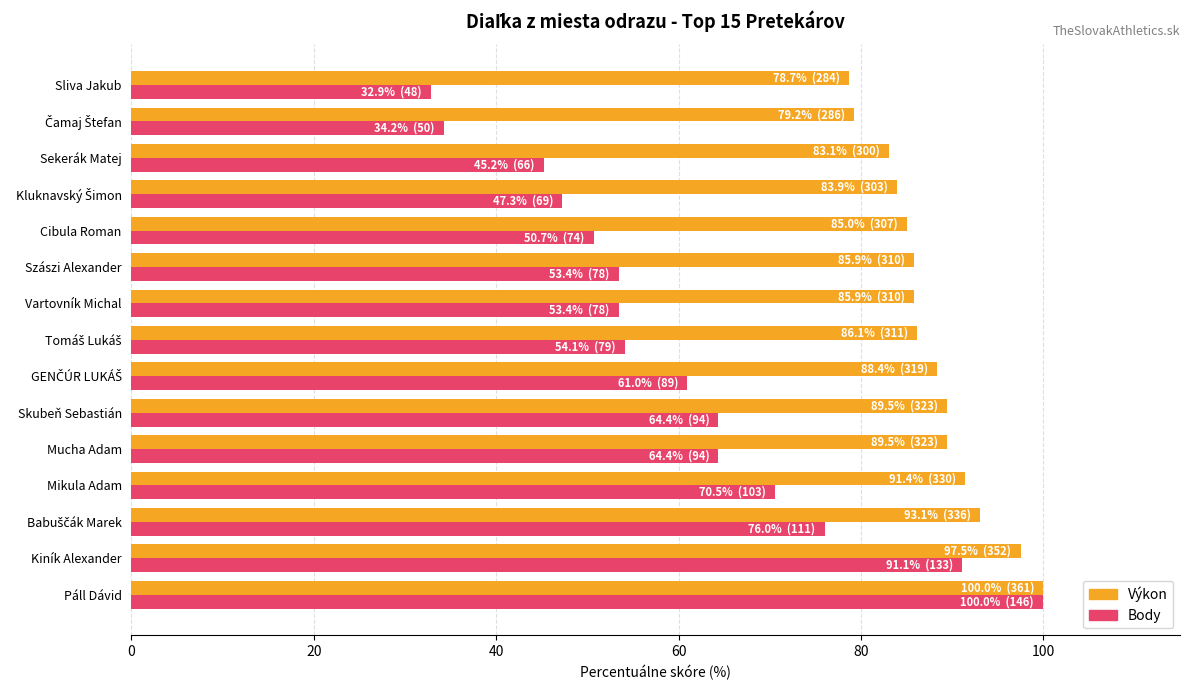

The Body series shows 91.1 at Kiník Alexander. True or false?

True